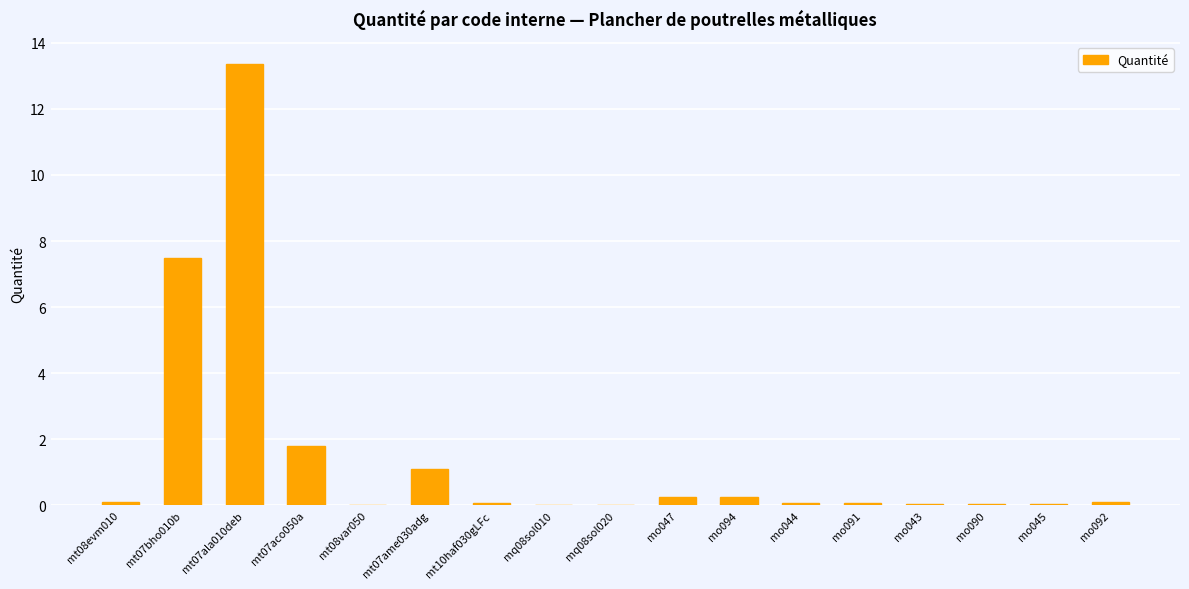

Is it true that the value at mo045 is 0.0?

True